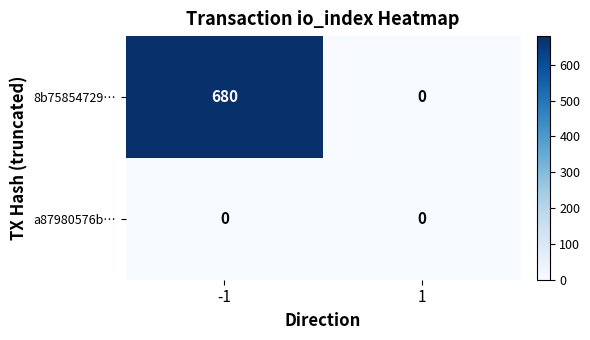

What is the sum of the 8b75854729… values at -1 and 1?

680